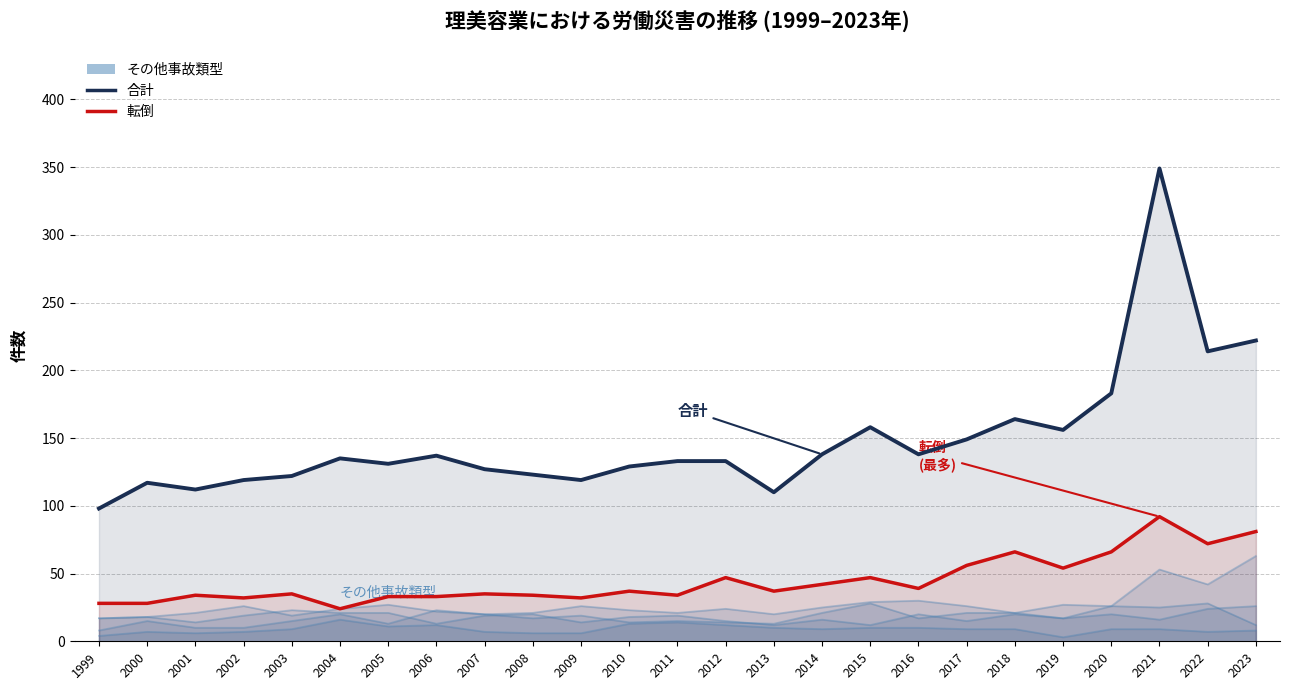

Where is the first local maximum for 合計?

2000